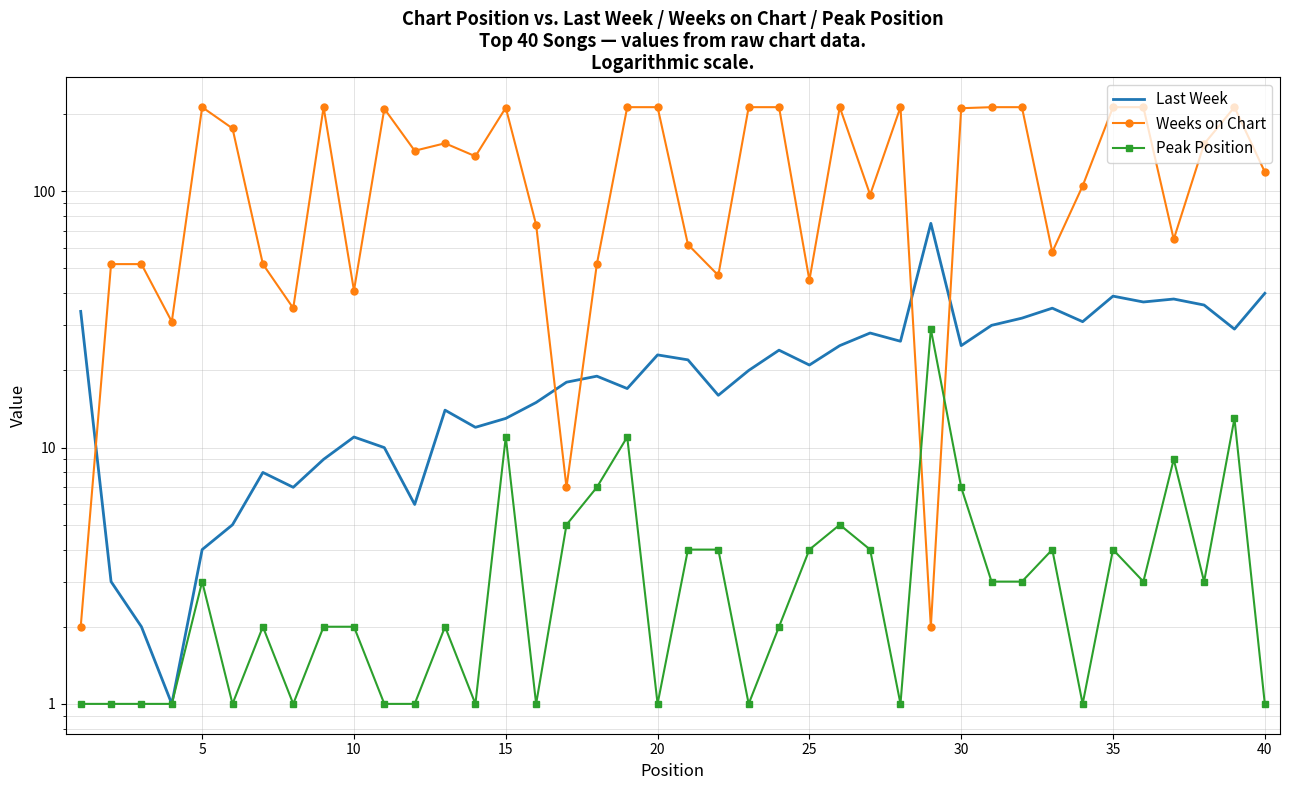

Reading right to left, what are all the values shown in this chart?

Last Week: 40	29	36	38	37	39	31	35	32	30	25	75	26	28	25	21	24	20	16	22	23	17	19	18	15	13	12	14	6	10	11	9	7	8	5	4	1	2	3	34
Weeks on Chart: 119	213	153	65	213	213	105	58	213	213	211	2	213	97	213	45	213	213	47	62	213	213	52	7	74	212	137	154	144	210	41	213	35	52	176	213	31	52	52	2
Peak Position: 1	13	3	9	3	4	1	4	3	3	7	29	1	4	5	4	2	1	4	4	1	11	7	5	1	11	1	2	1	1	2	2	1	2	1	3	1	1	1	1